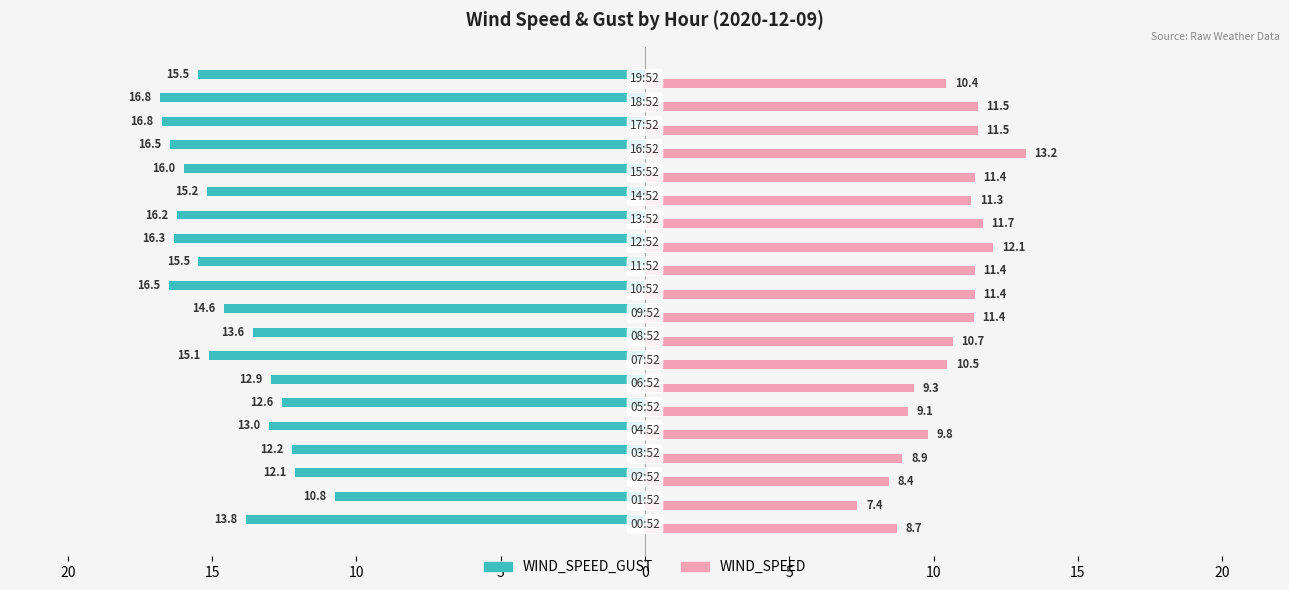

What are all the series names shown in the legend?

WIND_SPEED_GUST, WIND_SPEED